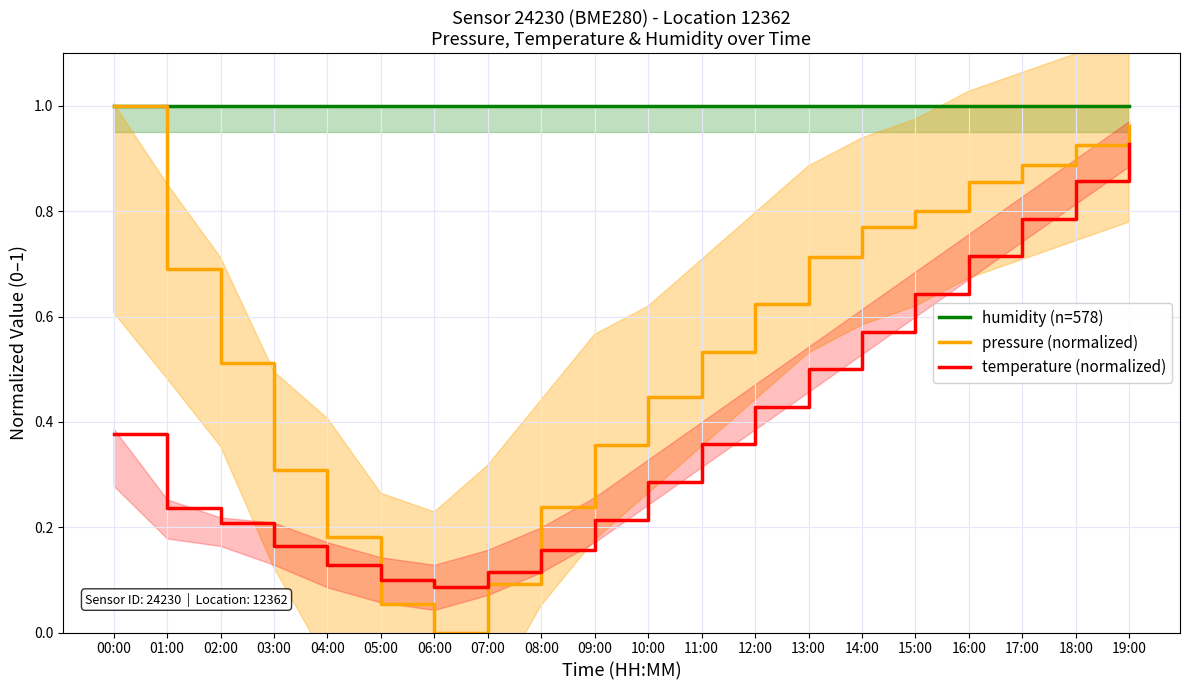

Which category has the lowest value in the temperature (normalized) series?

06:00